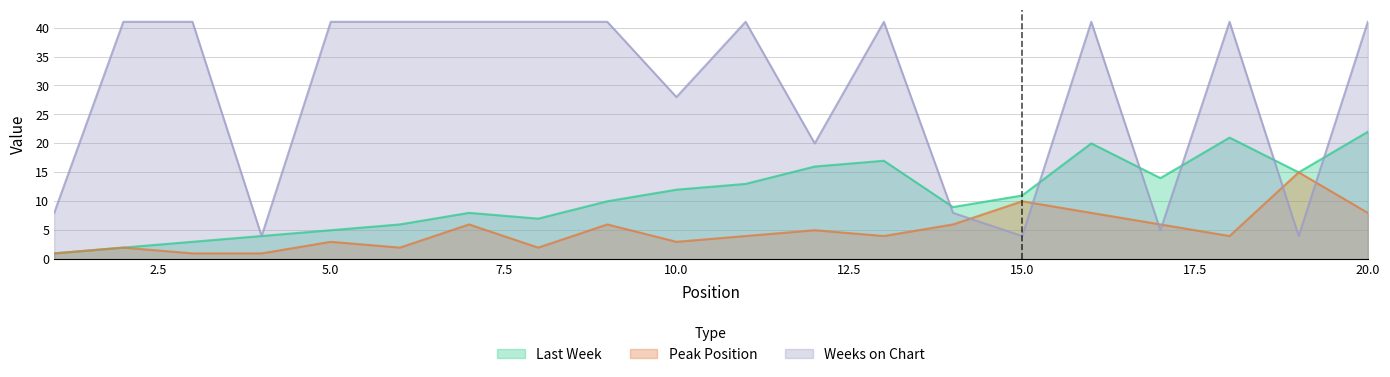

The value of Peak Position at 6 is 1. True or false?

False